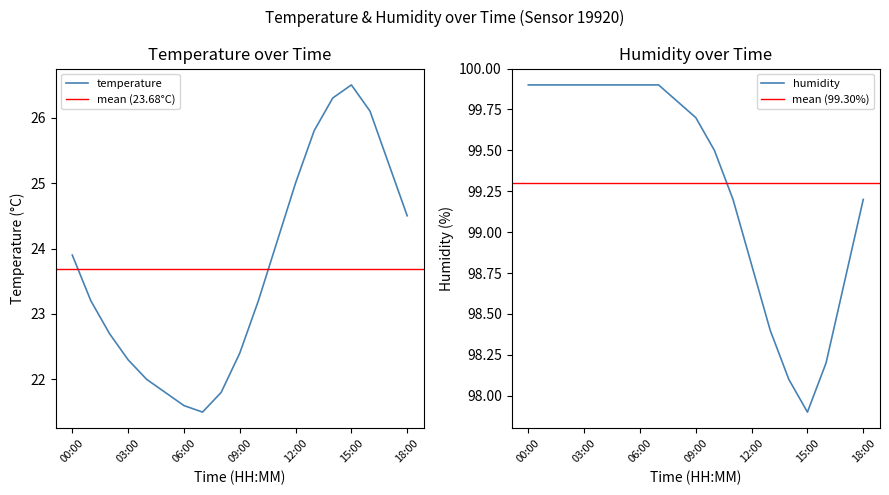

True or false: temperature has a value of 21.6 at 06:00.

True